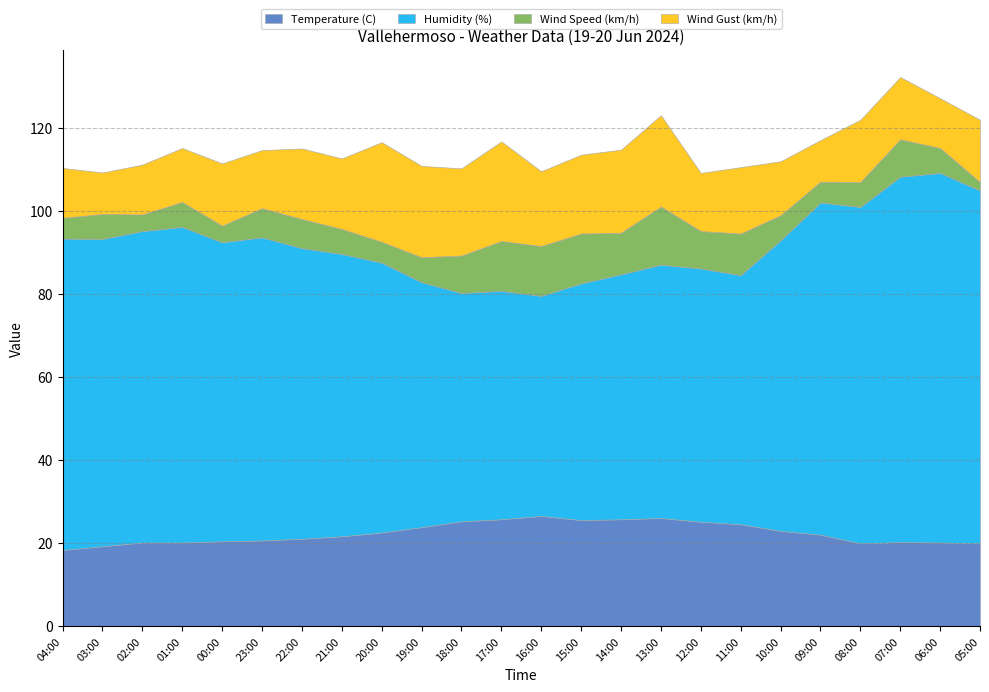

How many data points in Wind Gust (km/h) are less than 15?

9